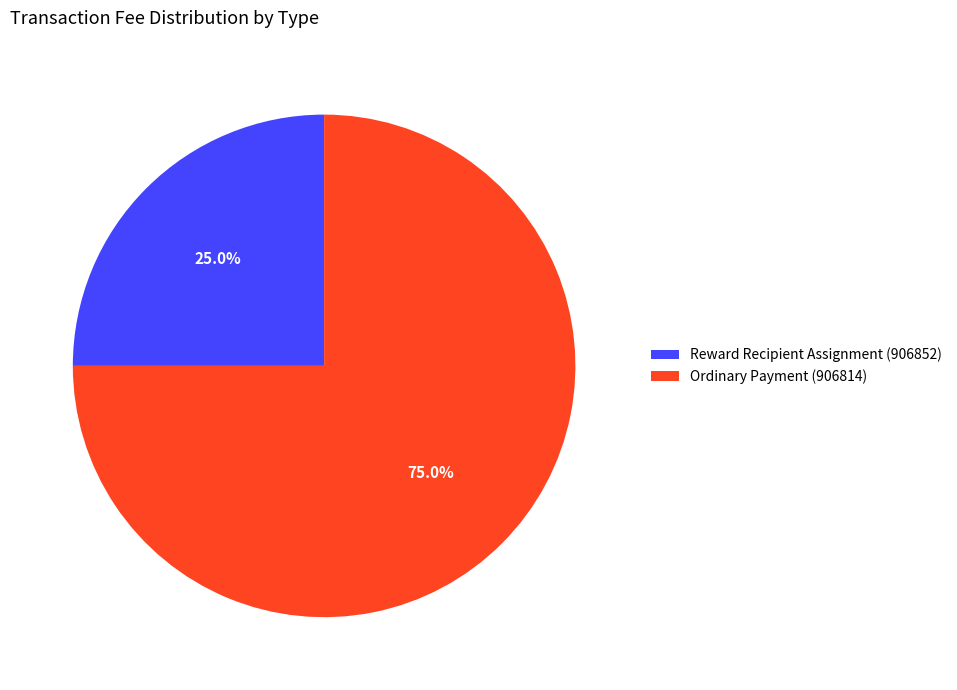

Is it true that Reward Recipient Assignment (906852) is 30% of the pie?

False